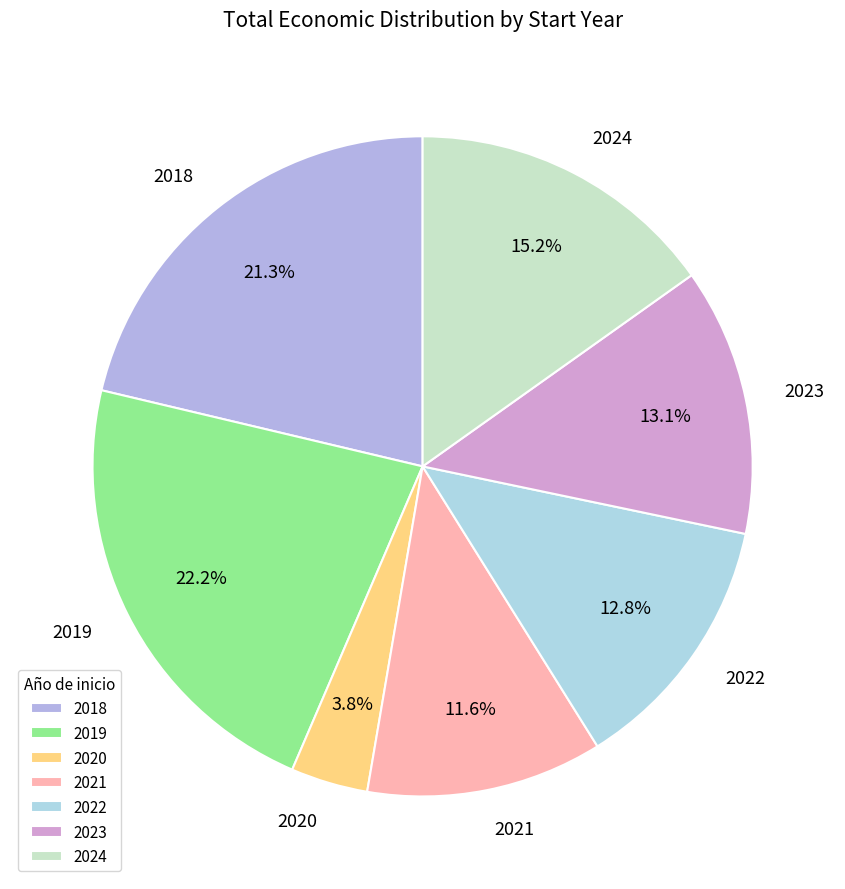

To the nearest percent, what percentage of the pie is 2024?

15%